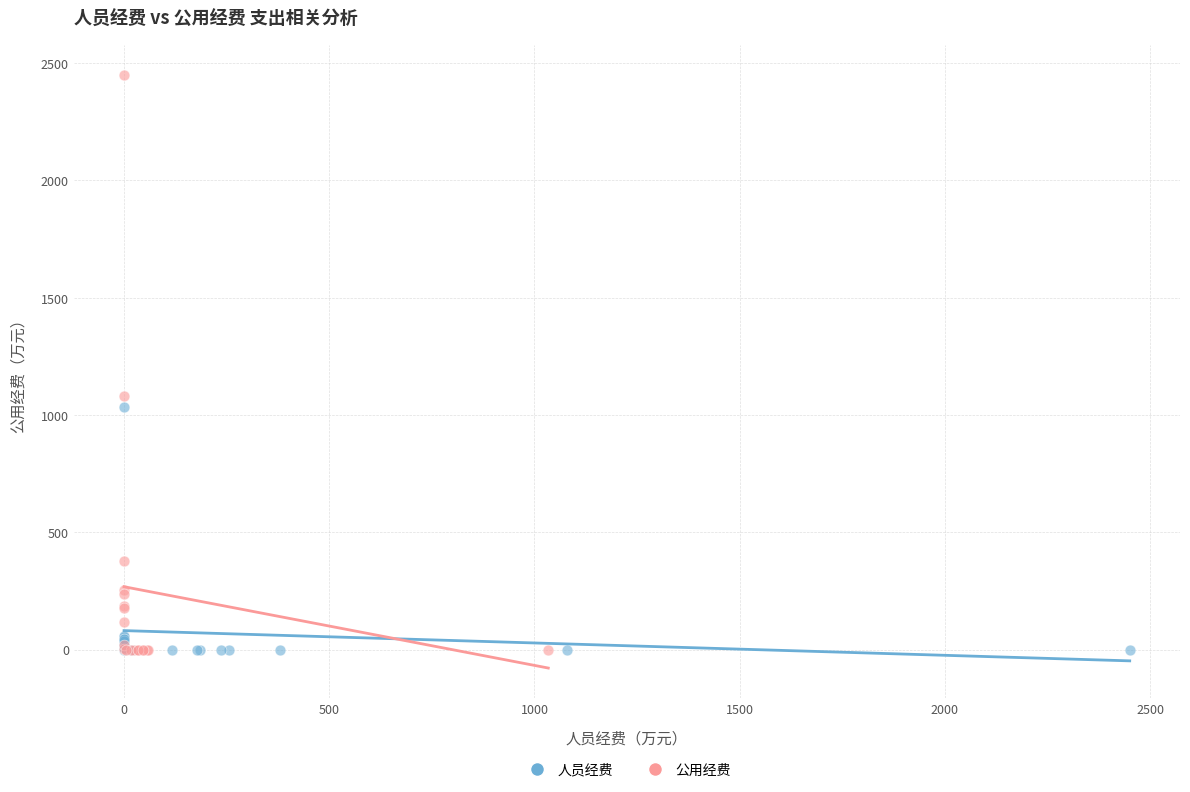

Which series contains the highest Y value?

公用经费